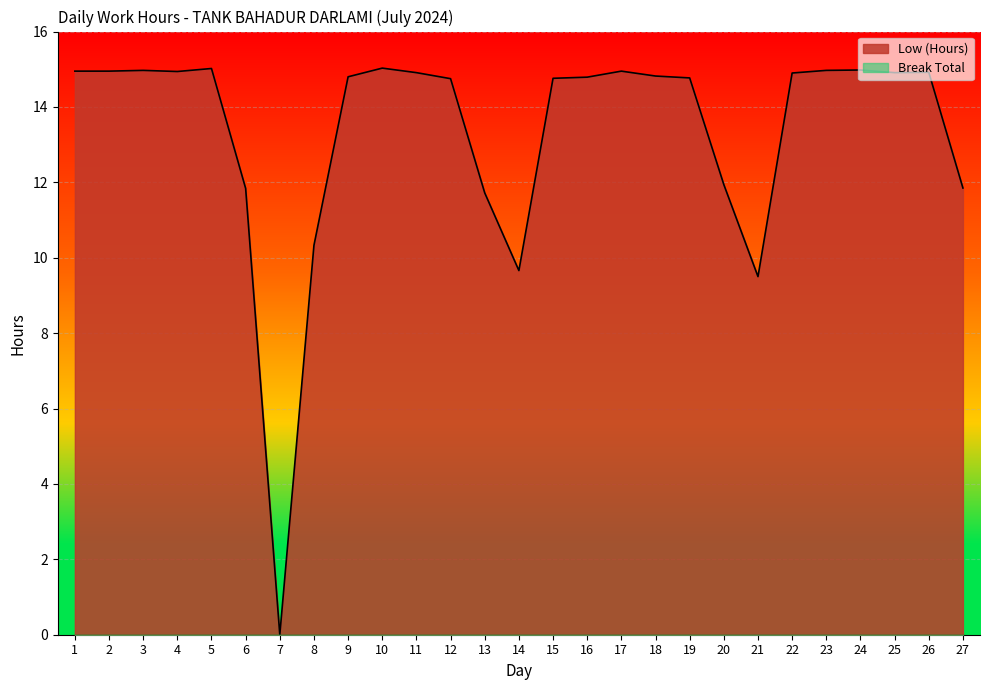

Reading left to right, transcribe all the data shown in this chart.

1=14.9	2=14.9	3=15.0	4=14.9	5=15.0	6=11.8	7=0.0	8=10.3	9=14.8	10=15.0	11=14.9	12=14.8	13=11.7	14=9.7	15=14.8	16=14.8	17=14.9	18=14.8	19=14.8	20=11.9	21=9.5	22=14.9	23=15.0	24=15.0	25=14.9	26=14.9	27=11.8